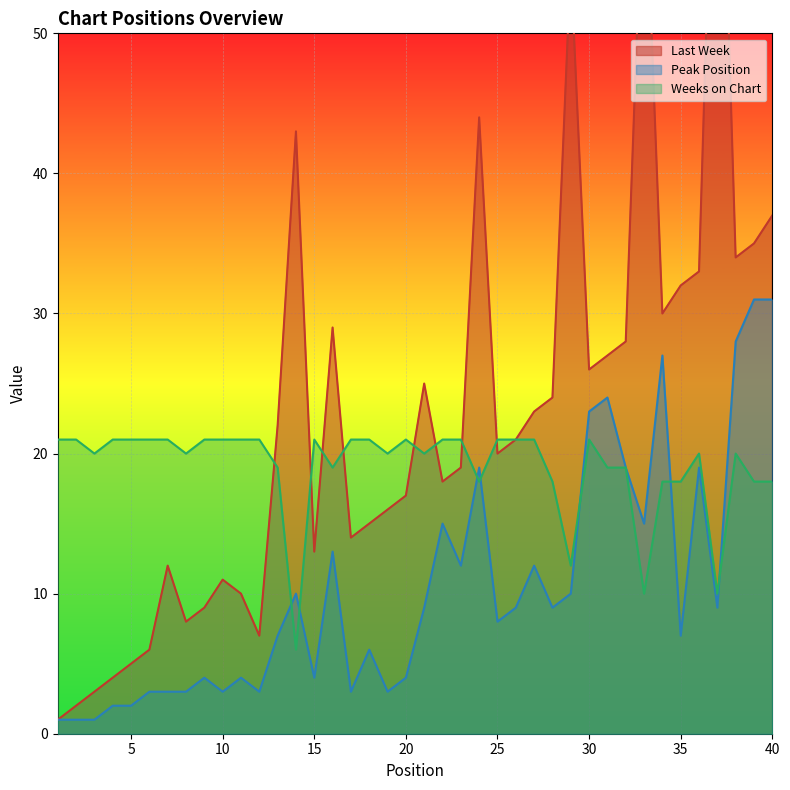

Reading right to left, list all the values displayed in this chart.

Last Week: 37	35	34	77	33	32	30	64	28	27	26	55	24	23	21	20	44	19	18	25	17	16	15	14	29	13	43	22	7	10	11	9	8	12	6	5	4	3	2	1
Peak Position: 31	31	28	9	19	7	27	15	19	24	23	10	9	12	9	8	19	12	15	9	4	3	6	3	13	4	10	7	3	4	3	4	3	3	3	2	2	1	1	1
Weeks on Chart: 18	18	20	10	20	18	18	10	19	19	21	12	18	21	21	21	18	21	21	20	21	20	21	21	19	21	6	19	21	21	21	21	20	21	21	21	21	20	21	21